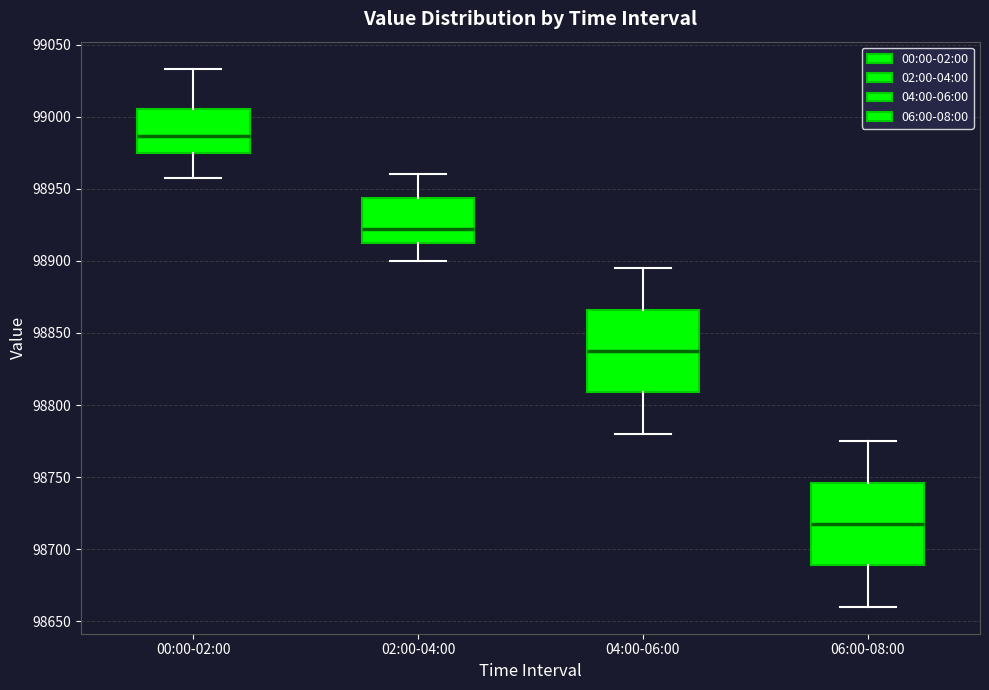

Reading left to right, read every box against the y-axis: the position of its median line, the range the box covers, and the ends of its whiskers. The values are not printed on the chart, so give them approximately, as read against the axis.

00:00-02:00: median 98985, box 98975 to 99005, whiskers 98960 to 99035
02:00-04:00: median 98925, box 98910 to 98945, whiskers 98900 to 98960
04:00-06:00: median 98840, box 98810 to 98865, whiskers 98780 to 98895
06:00-08:00: median 98720, box 98690 to 98745, whiskers 98660 to 98775